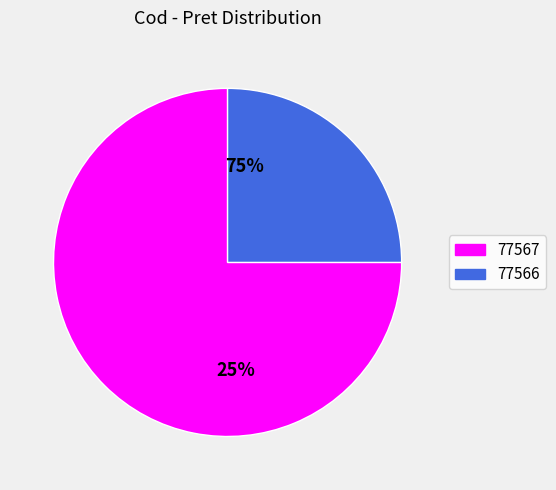

Which has a higher value, 77566 or 77567?

77567